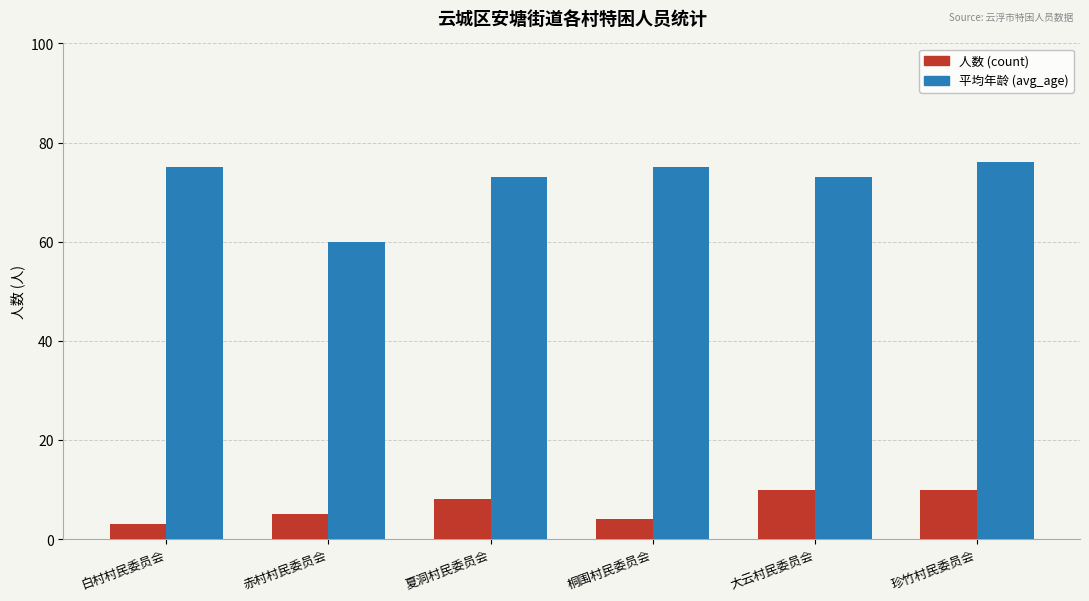

Reading right to left, list all the values displayed in this chart.

人数 (count): 珍竹村民委员会=10	大云村民委员会=10	桐围村民委员会=4	夏洞村民委员会=8	赤村村民委员会=5	白村村民委员会=3
平均年龄 (avg_age): 珍竹村民委员会=76	大云村民委员会=73	桐围村民委员会=75	夏洞村民委员会=73	赤村村民委员会=60	白村村民委员会=75